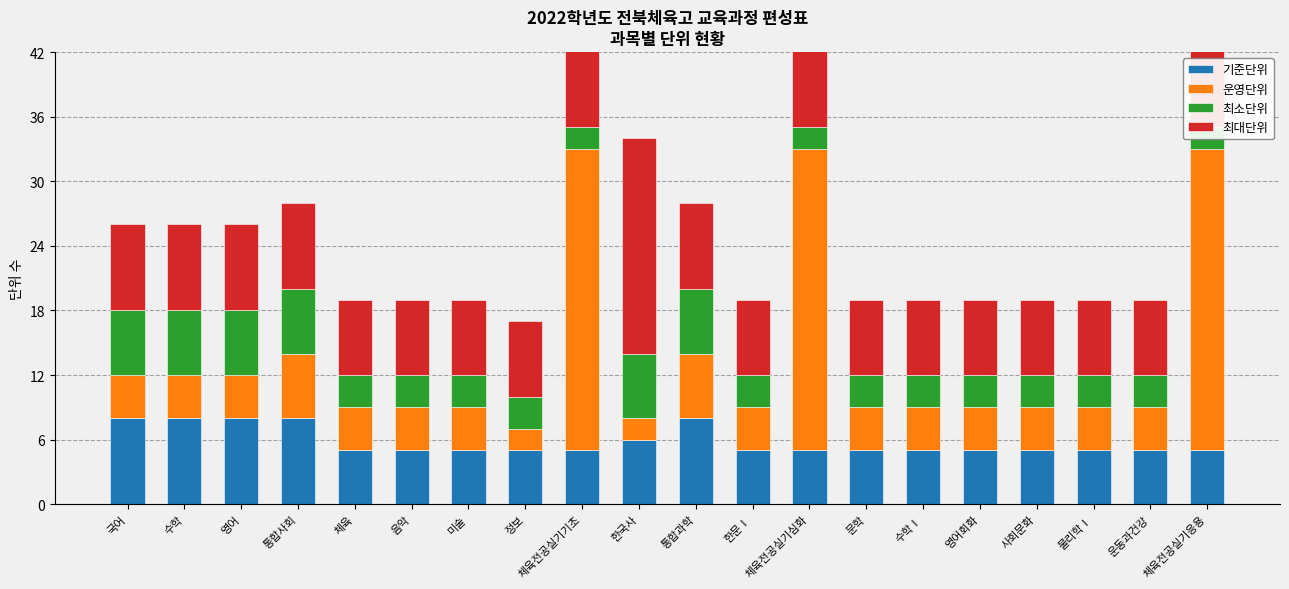

What are all the series names shown in the legend?

기준단위, 운영단위, 최소단위, 최대단위